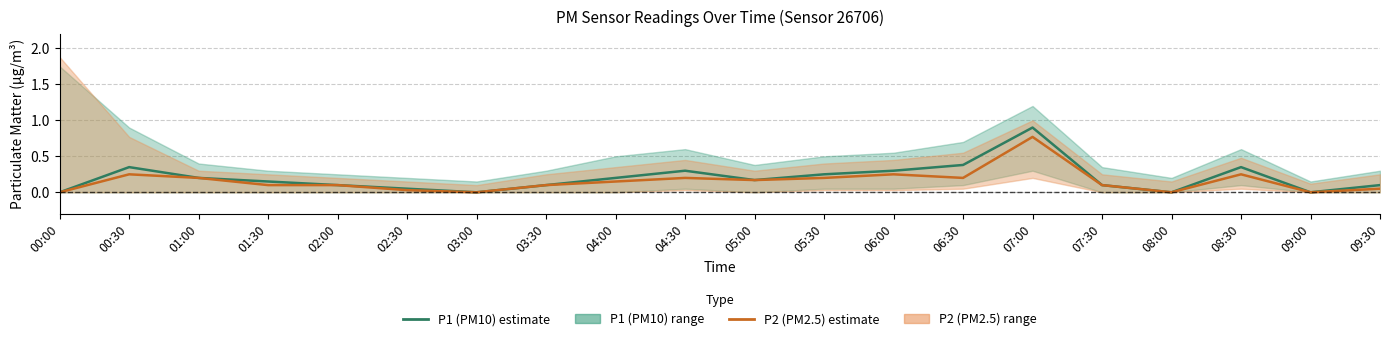

True or false: P2 (PM2.5) estimate and P1 (PM10) estimate intersect in this chart.

False